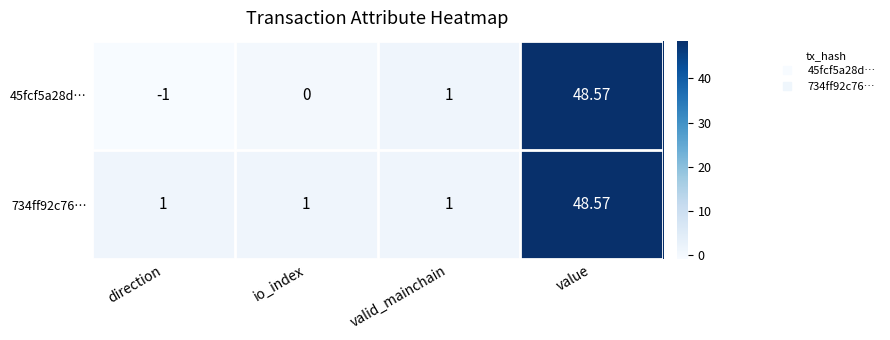

At which category does the chart reach its minimum across all series?

direction